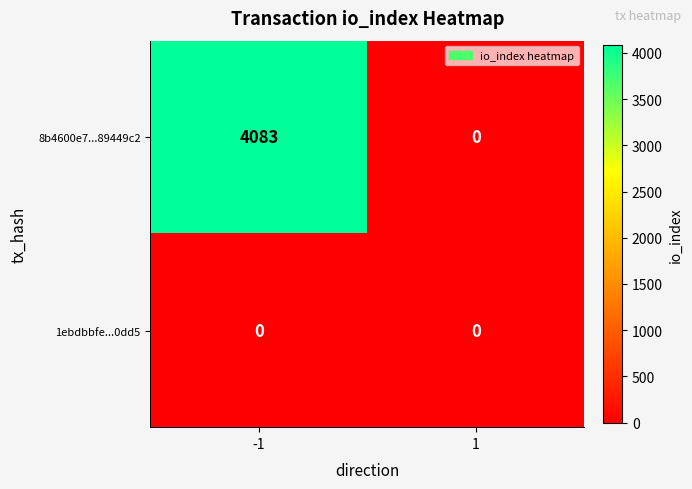

Reading left to right, transcribe all the data shown in this chart.

8b4600e7...89449c2: -1=4083	1=0
1ebdbbfe...0dd5: -1=0	1=0